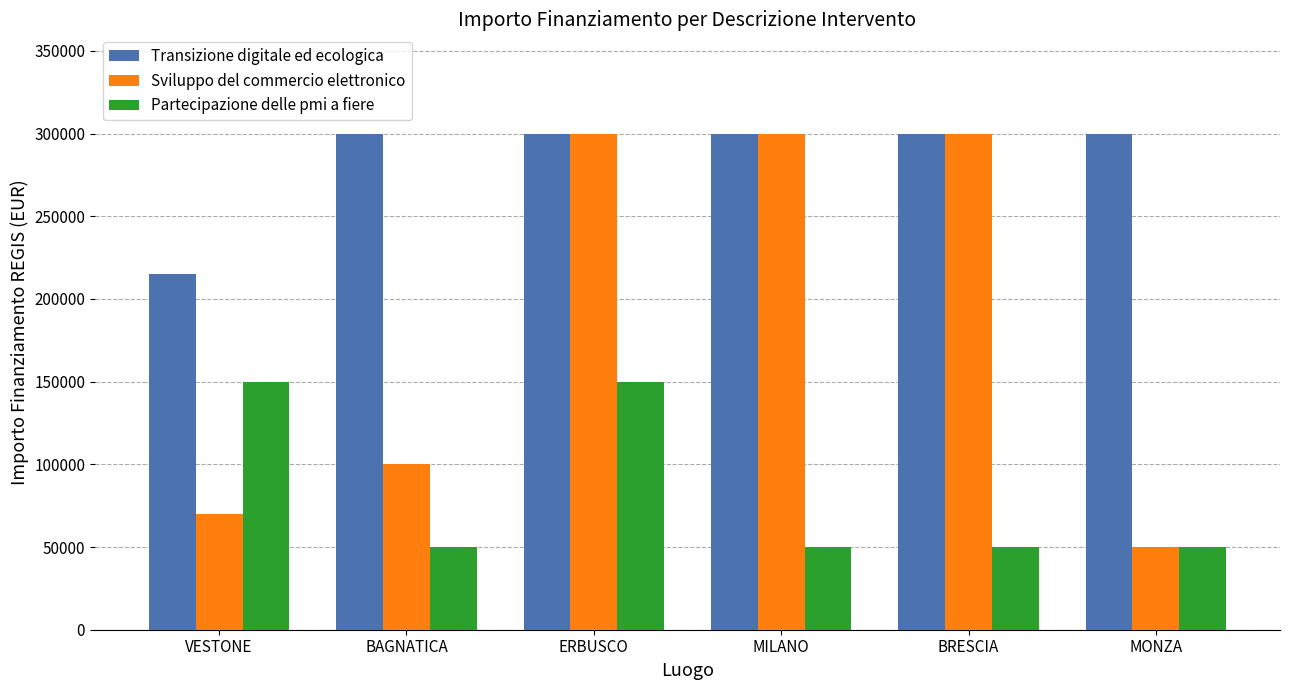

Count the Partecipazione delle pmi a fiere values in the range 50000 to 150000.

6